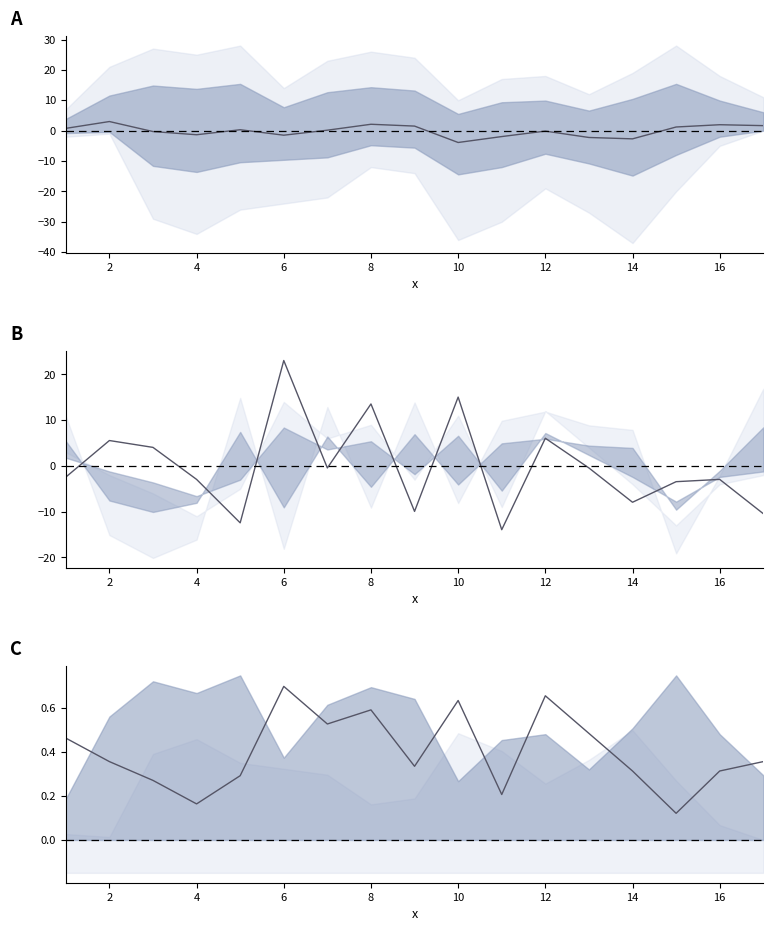

Rank the series by their average value, from lowest to highest.

line_A, line_B, line_C